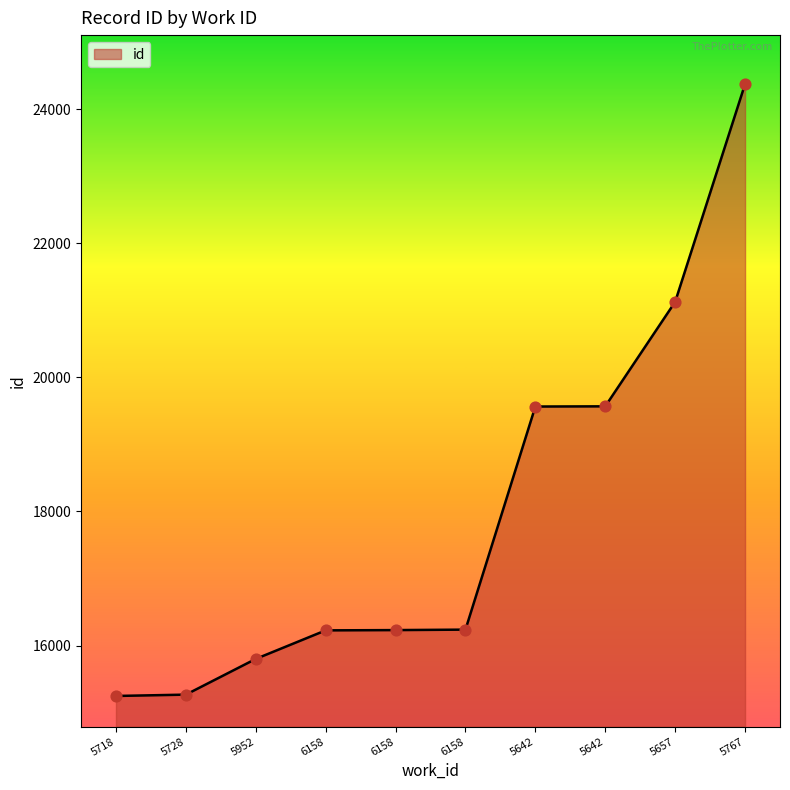

What is the change in value from 5718 to 5642?

+4319